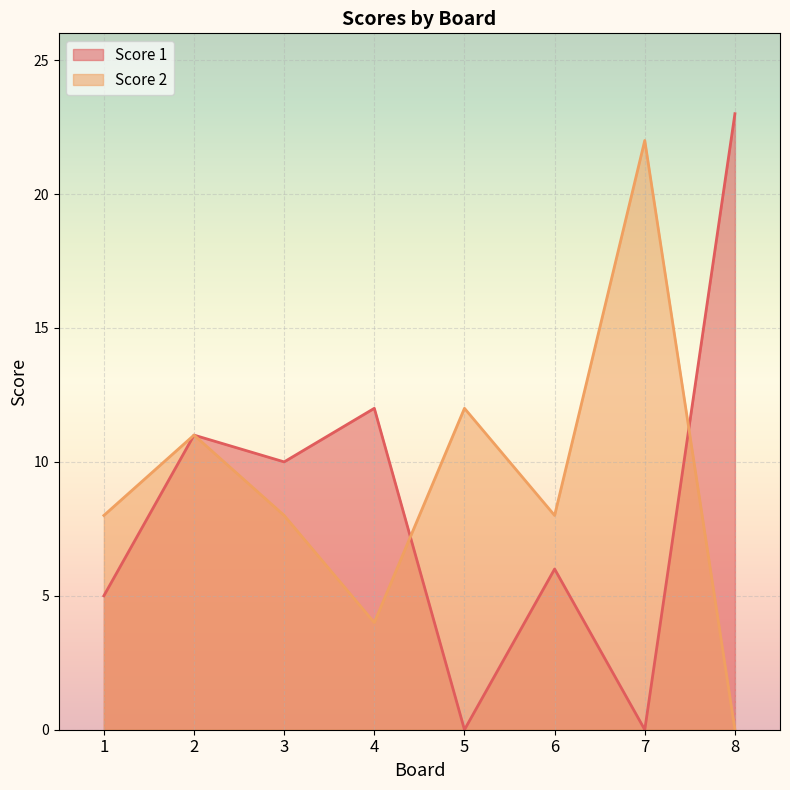

What are all the series names shown in the legend?

Score 1, Score 2